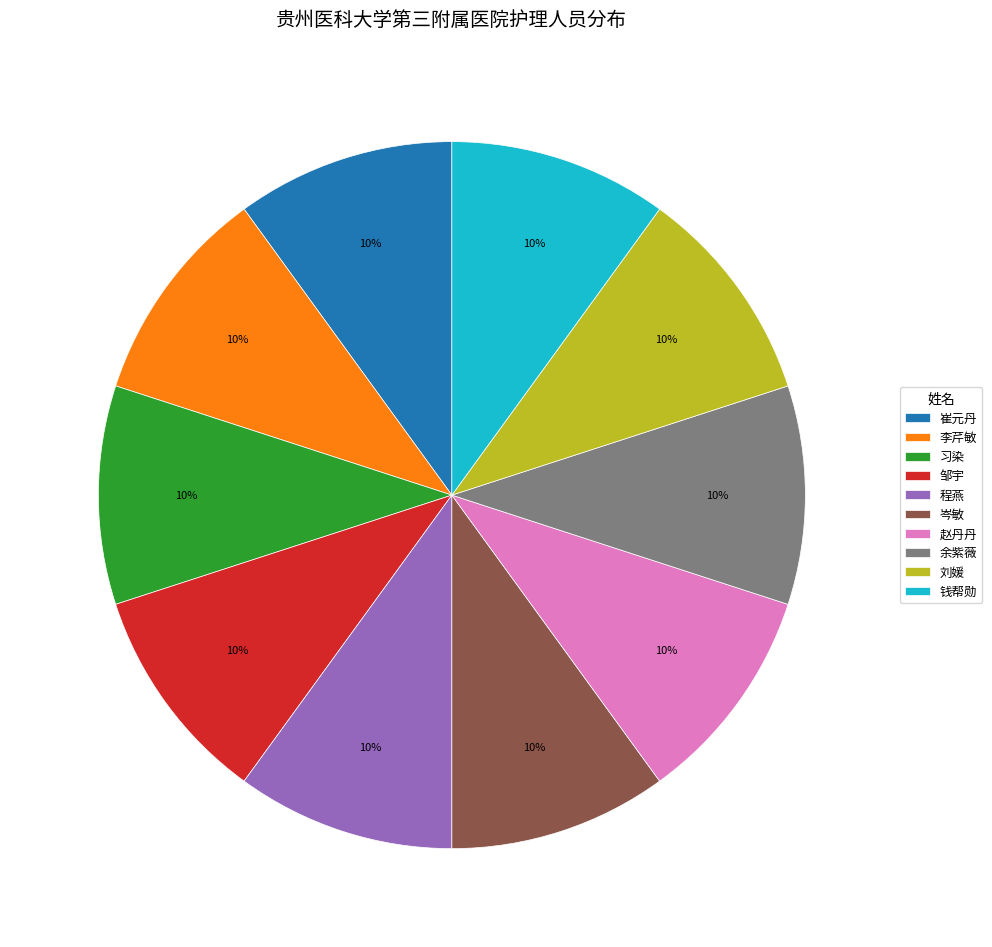

True or false: 钱帮勋 accounts for 10% of the total.

True